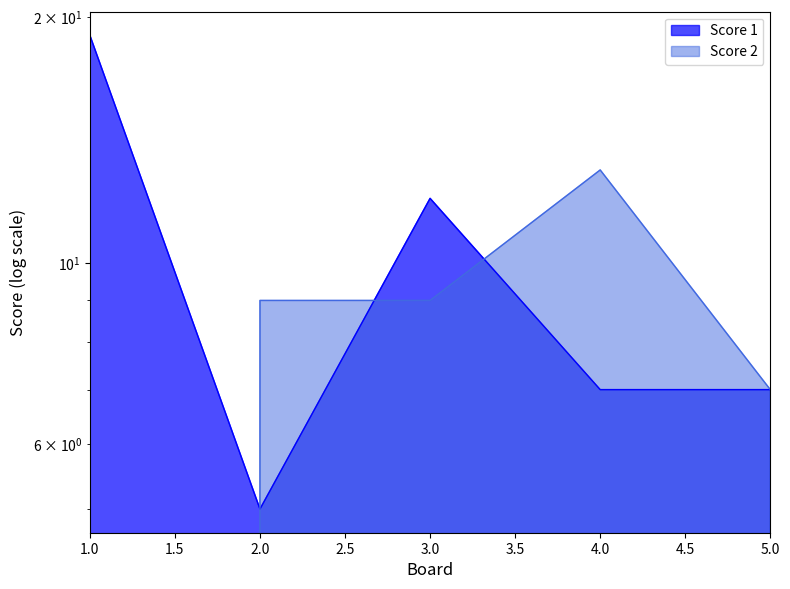

True or false: Score 1 has a value of 7 at 5.

True